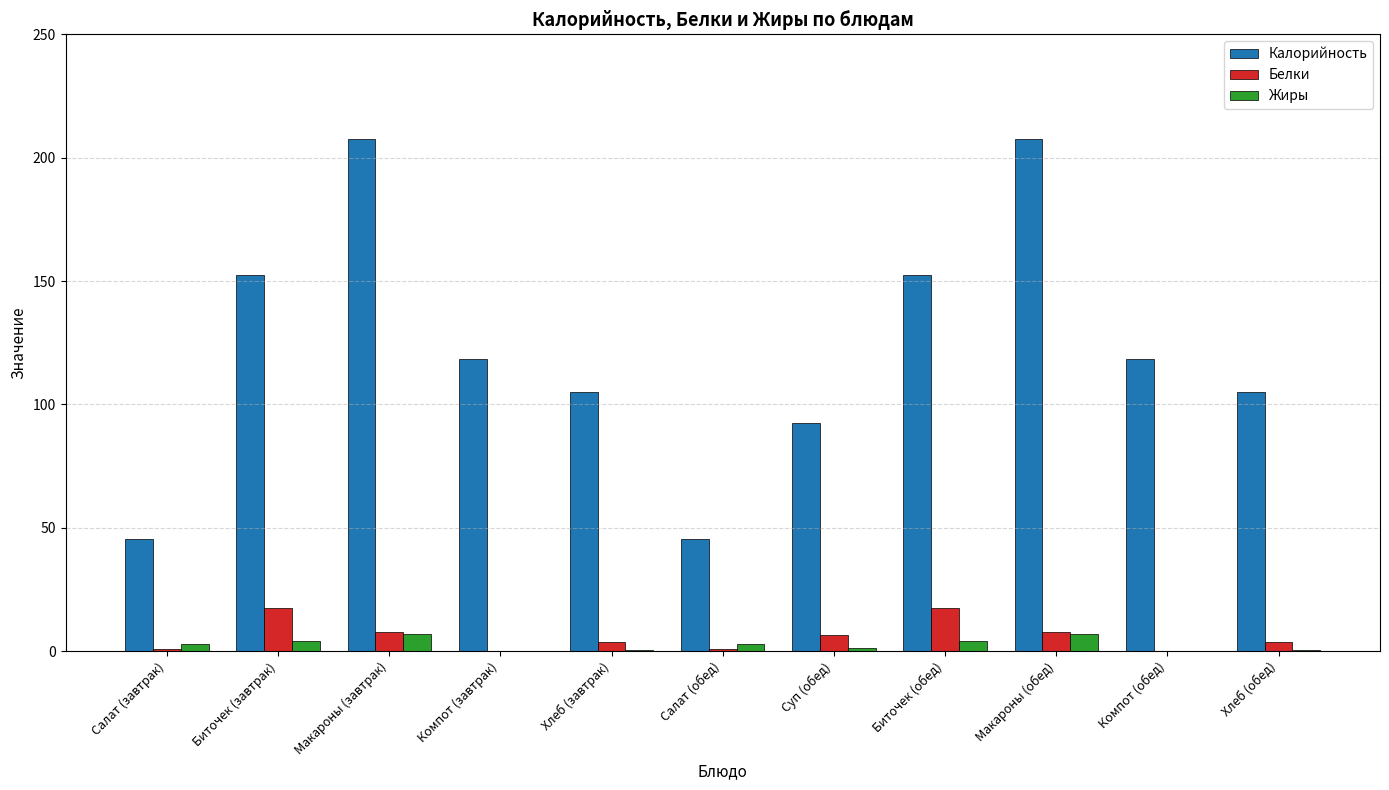

Is the value of Калорийность at Макароны (завтрак) greater than the value of Белки at Суп (обед)?

Yes